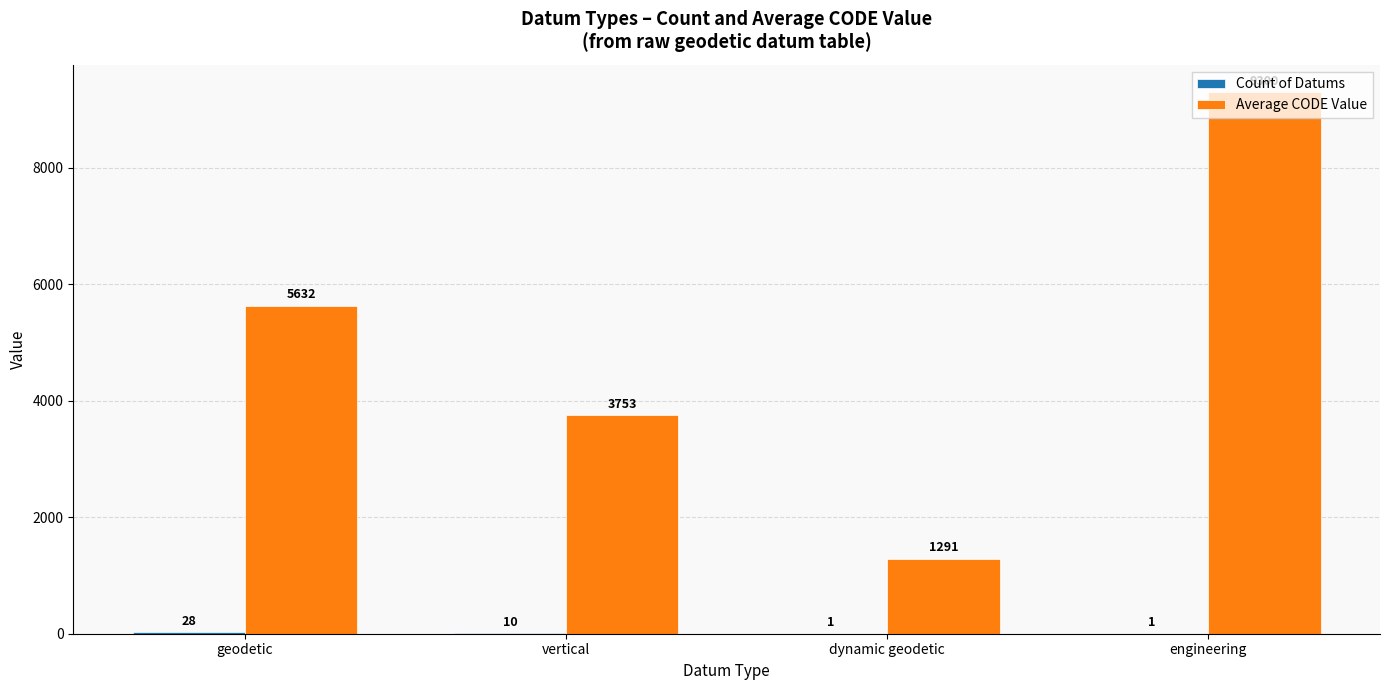

Are the bars horizontal?

No